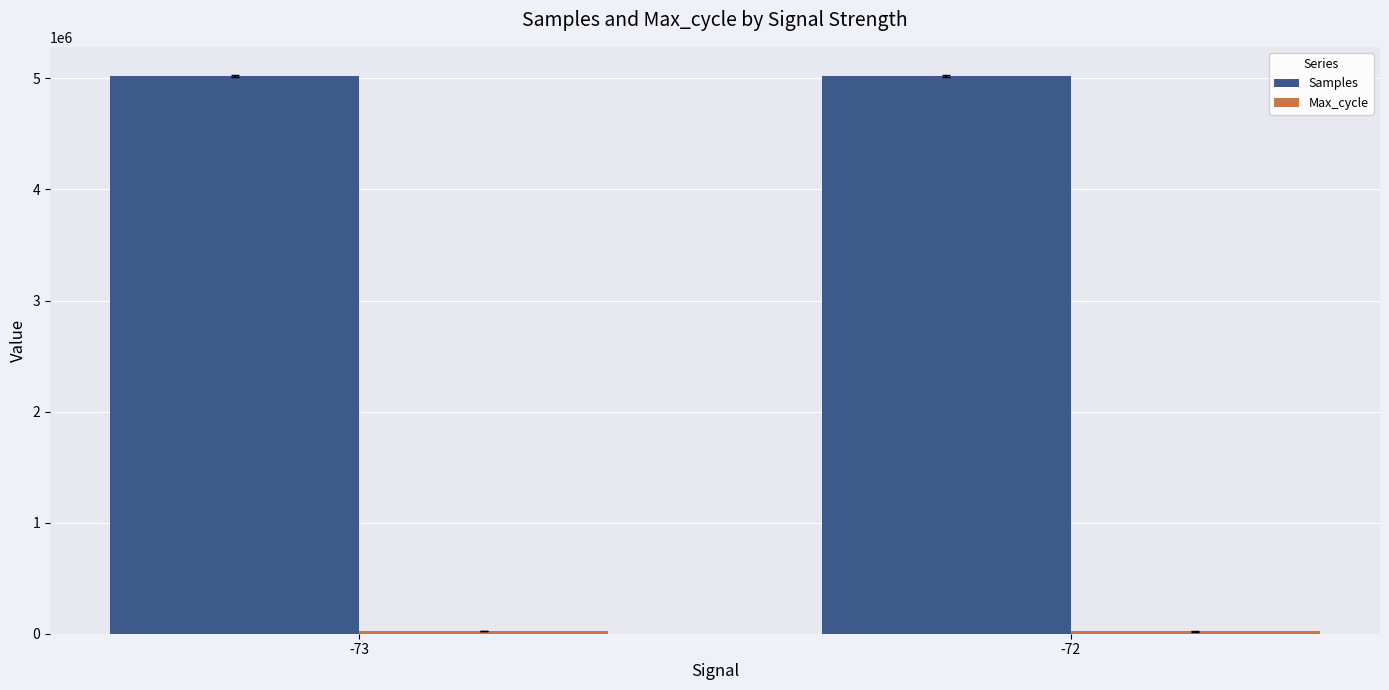

Which series has the largest total across all categories?

Samples